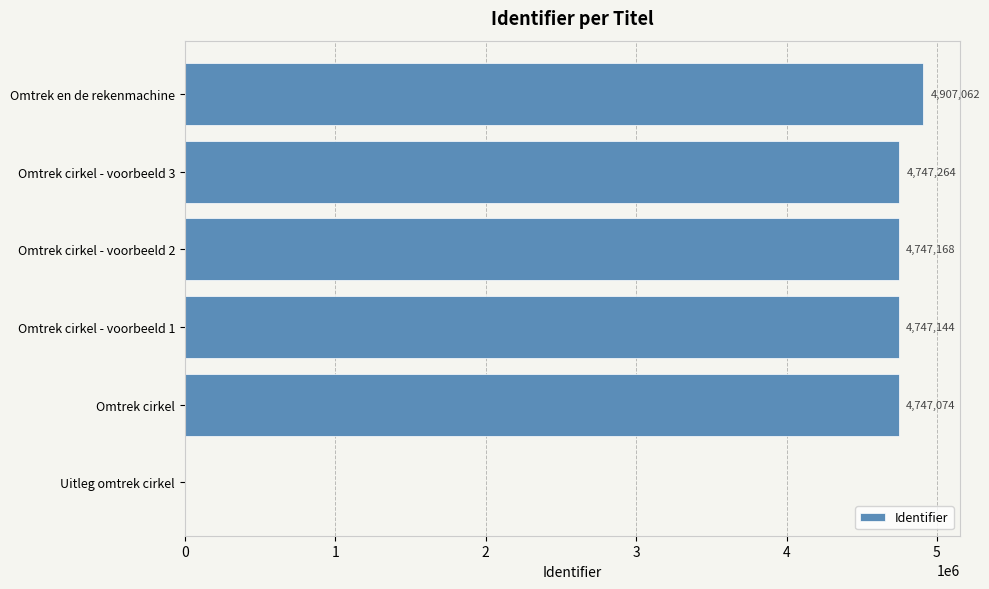

What is the sum of all values?

23895712